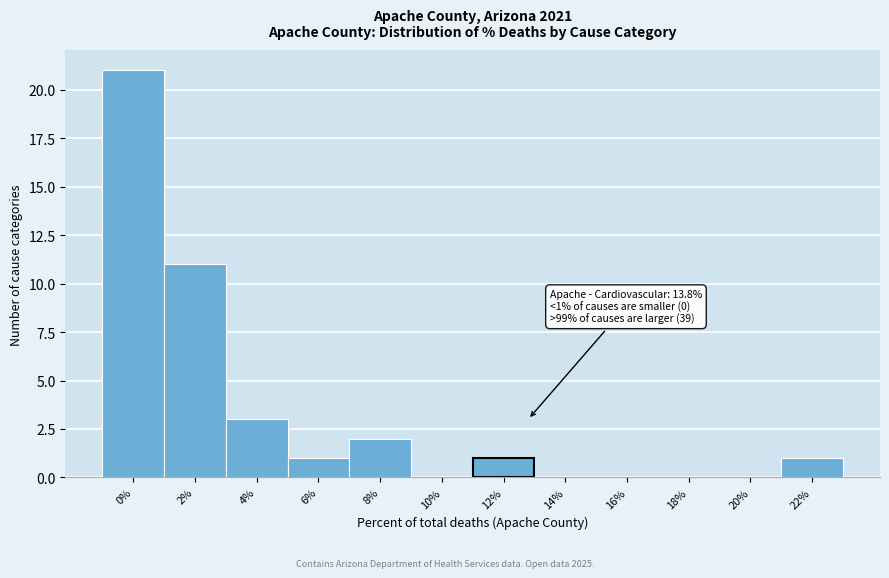

Reading left to right, list all the values displayed in this chart.

0%=21	2%=11	4%=3	6%=1	8%=2	10%=0	12%=1	14%=0	16%=0	18%=0	20%=0	22%=1